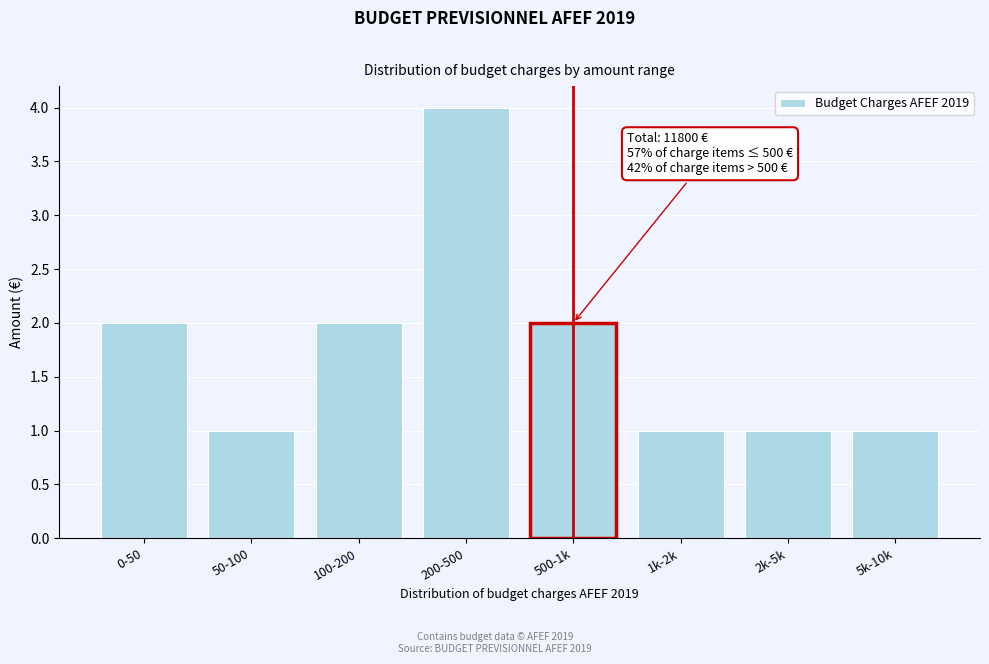

Reading left to right, extract all data points from this chart.

2	1	2	4	2	1	1	1